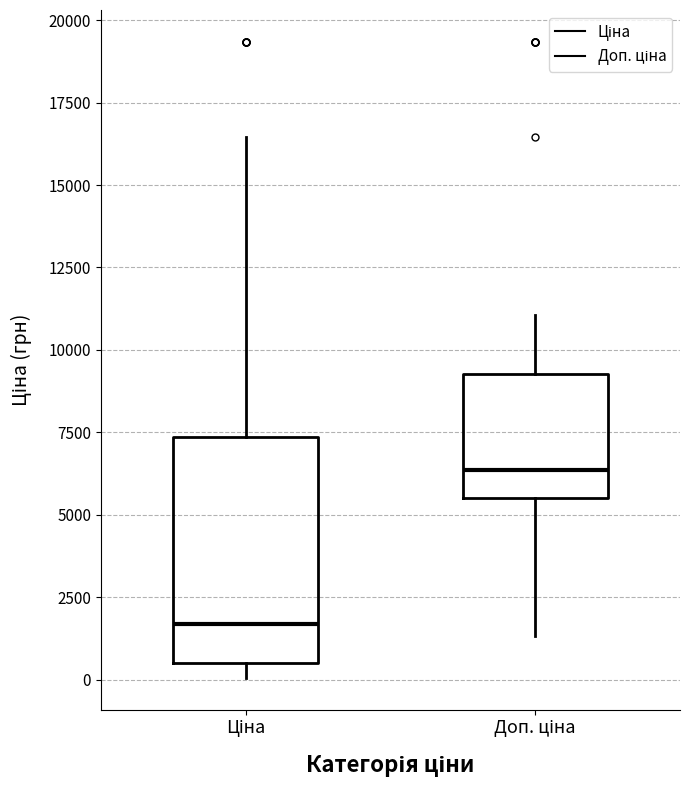

Which box is the tallest, from its lower edge to its upper edge?

Ціна